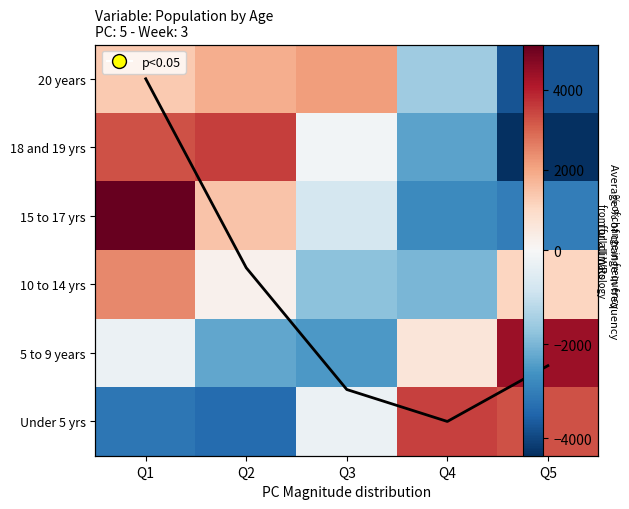

Which has a higher value, Q4 or Q3?

Q3